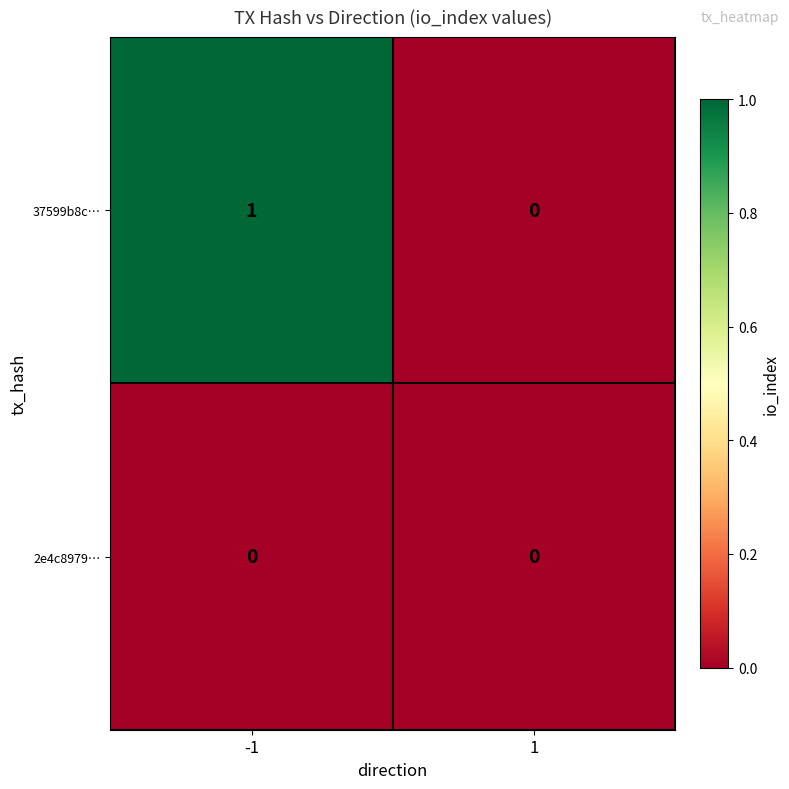

Count the number of data series in this chart.

2